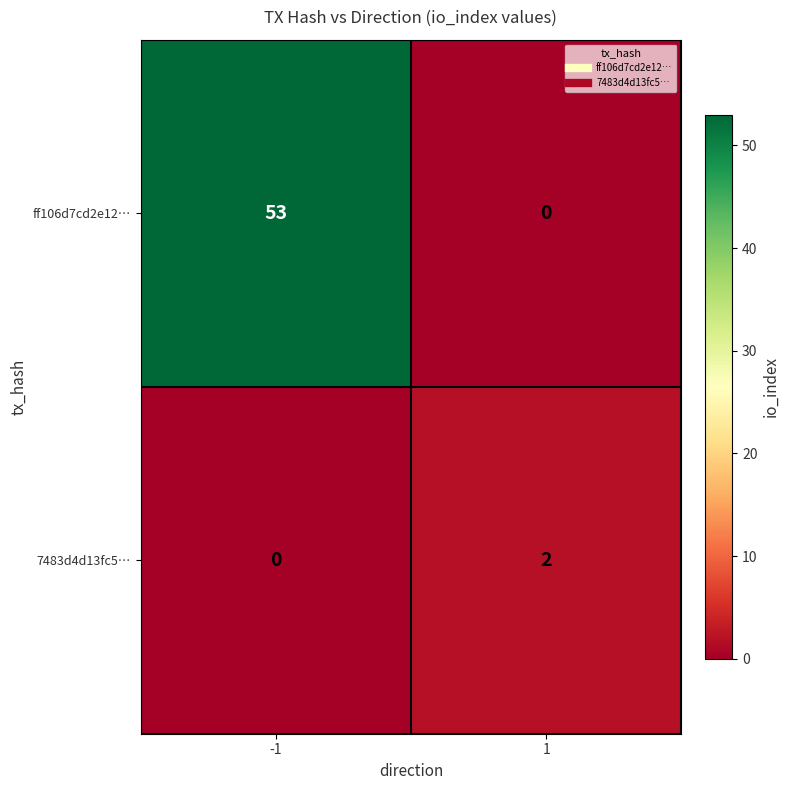

What is the greatest value displayed?

53